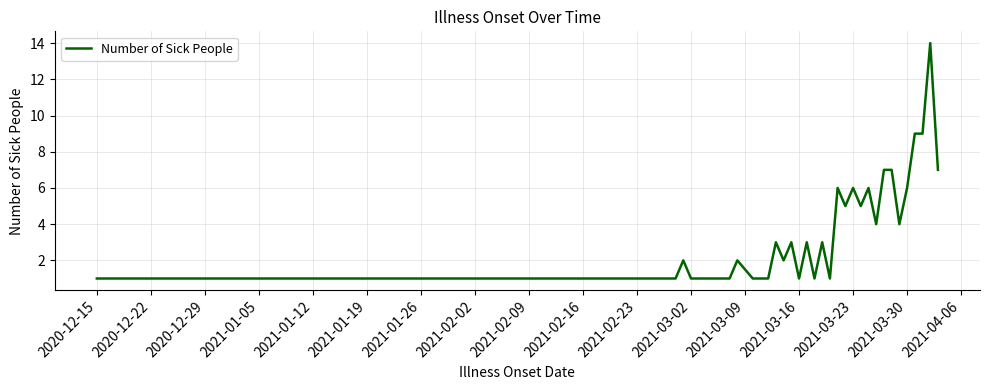

What is the difference between the maximum and minimum values?

13